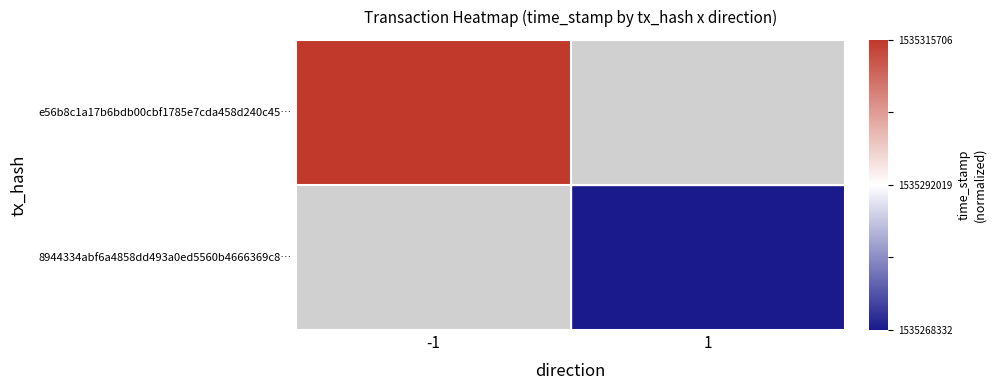

At 1, list the series in order from smallest to largest.

e56b8c1a17b6bdb00cbf1785e7cda458d240c45…, 8944334abf6a4858dd493a0ed5560b4666369c8…